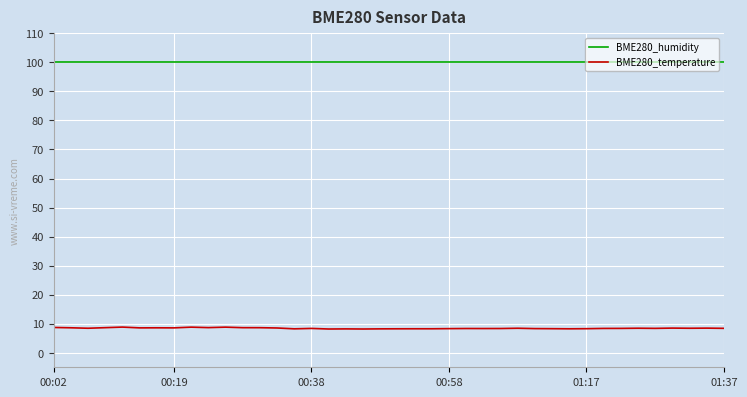

True or false: BME280_temperature and BME280_humidity intersect in this chart.

False